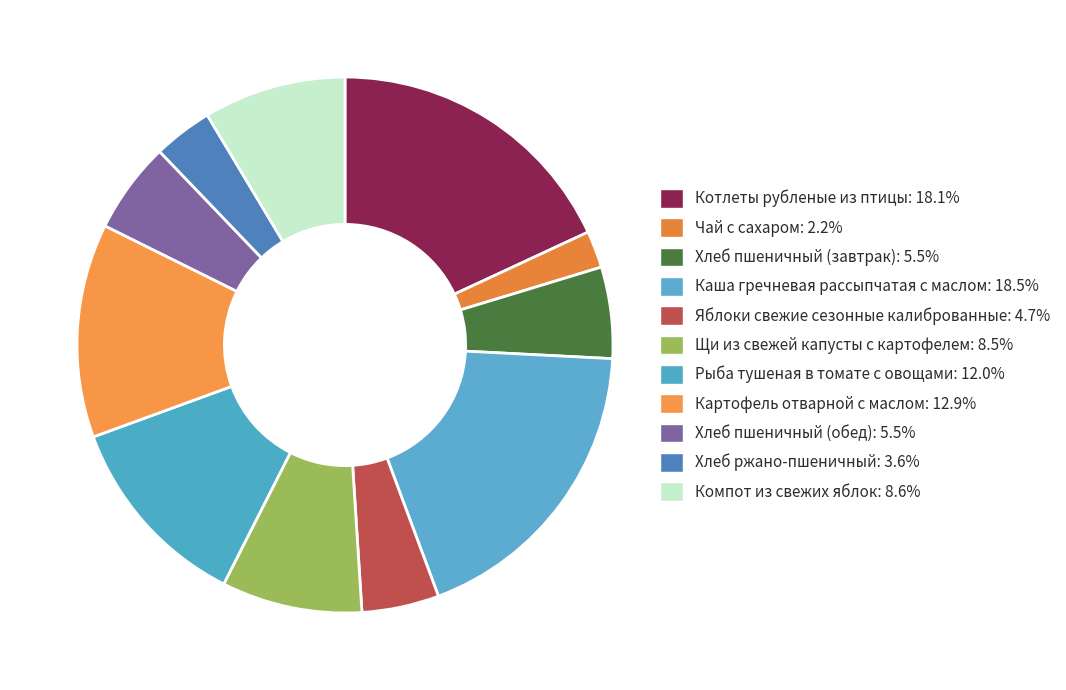

To the nearest percent, what is the difference between the Хлеб ржано-пшеничный and Щи из свежей капусты с картофелем slice percentages?

5%